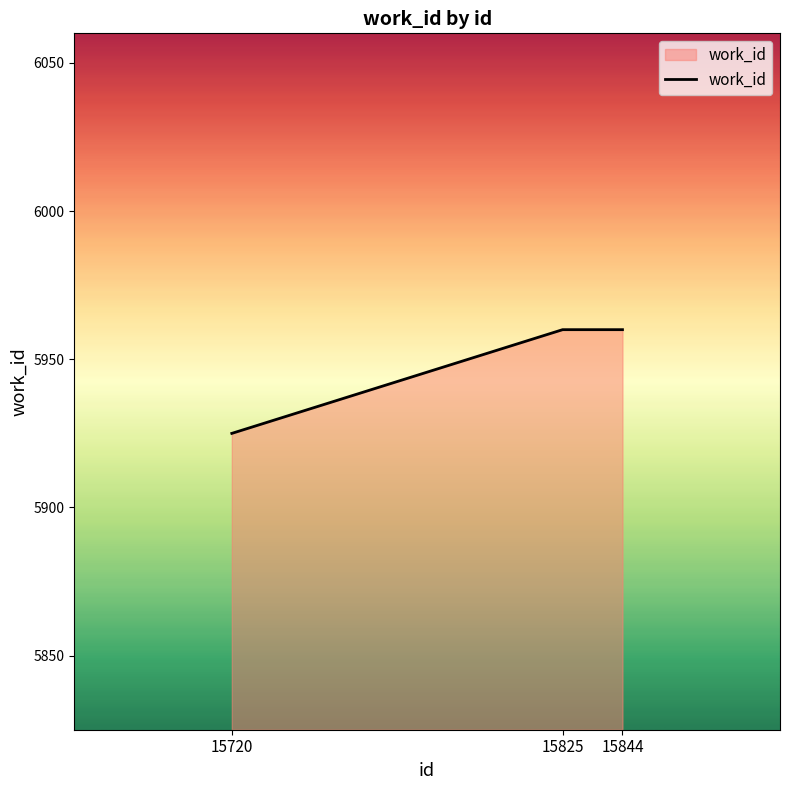

Is it true that the value at 15844 is 5960?

True